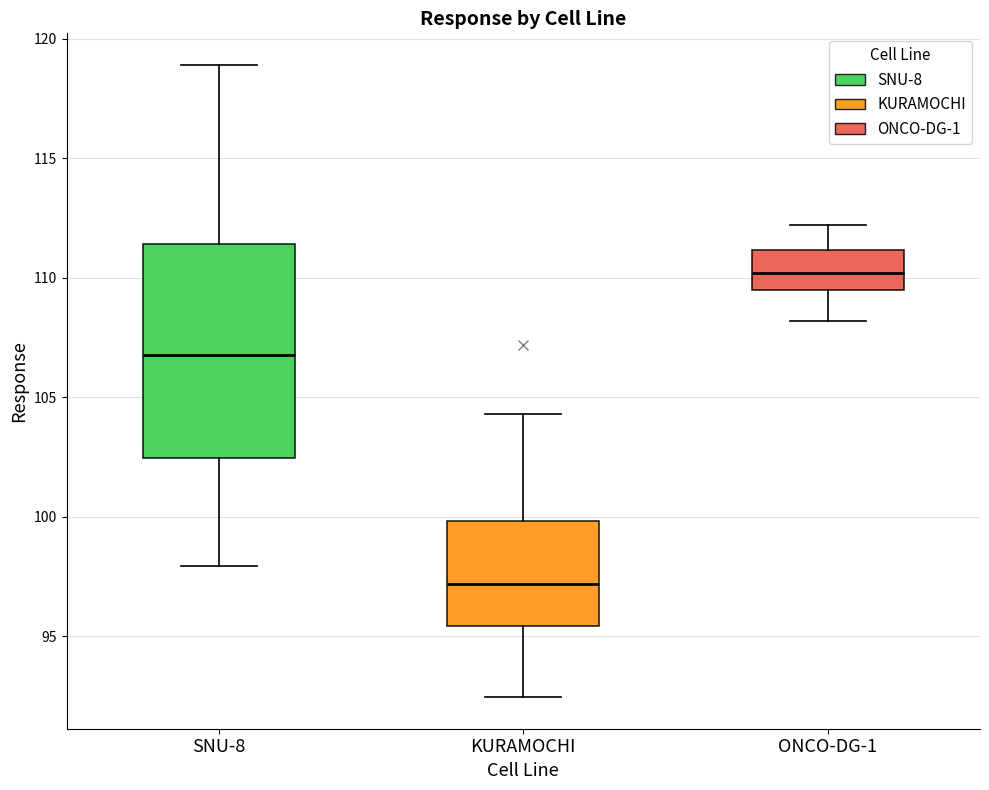

Reading left to right, read every box against the y-axis: the position of its median line, the range the box covers, and the ends of its whiskers. The values are not printed on the chart, so give them approximately, as read against the axis.

SNU-8: median 107.0, box 102.5 to 111.5, whiskers 98.0 to 119.0
KURAMOCHI: median 97.0, box 95.5 to 100.0, whiskers 92.5 to 104.5
ONCO-DG-1: median 110.0, box 109.5 to 111.0, whiskers 108.0 to 112.0